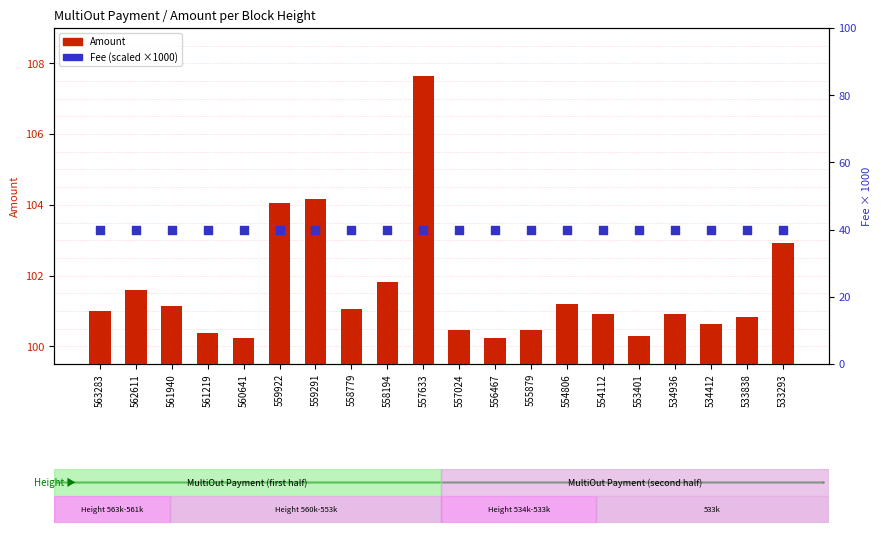

Which series contains the lowest Y value?

Fee (scaled)